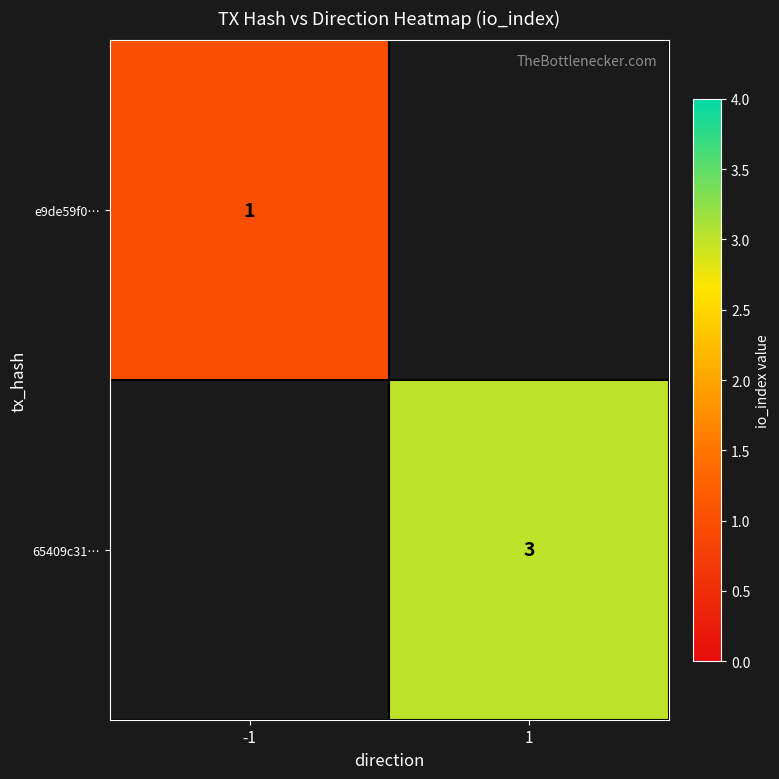

The 65409c31… series shows 3 at 1. True or false?

True